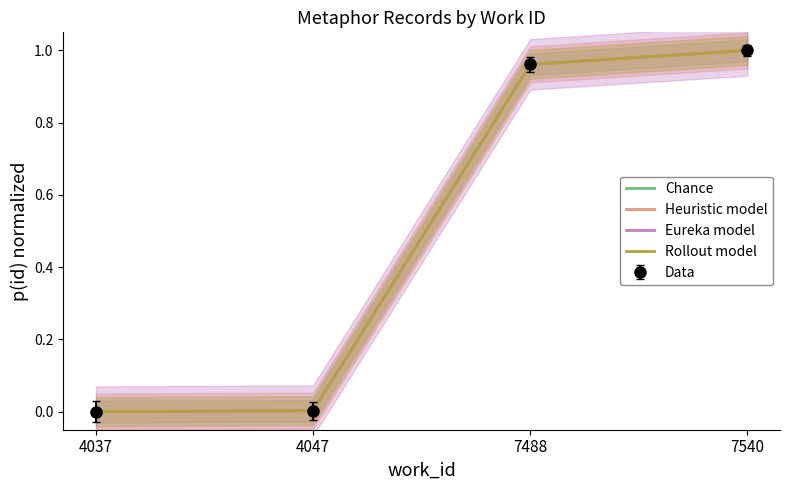

Count the number of categories in the chart.

4